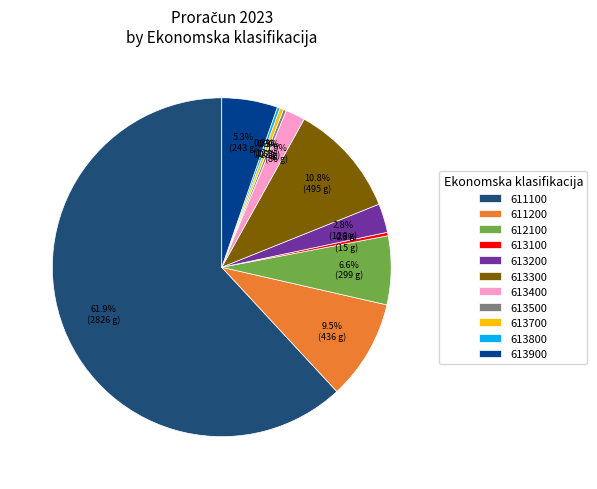

What is the largest slice in the pie chart?

611100